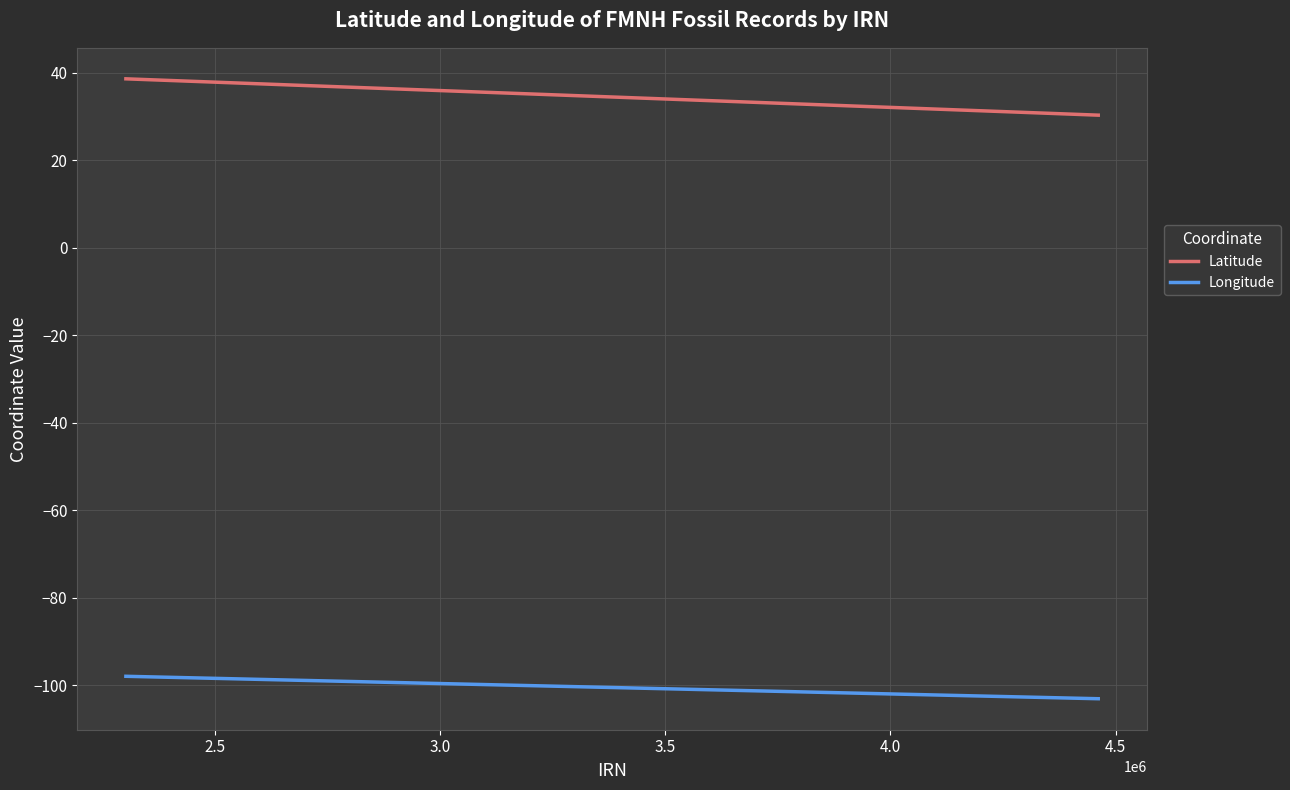

What is the minimum value shown in the chart?

-103.1